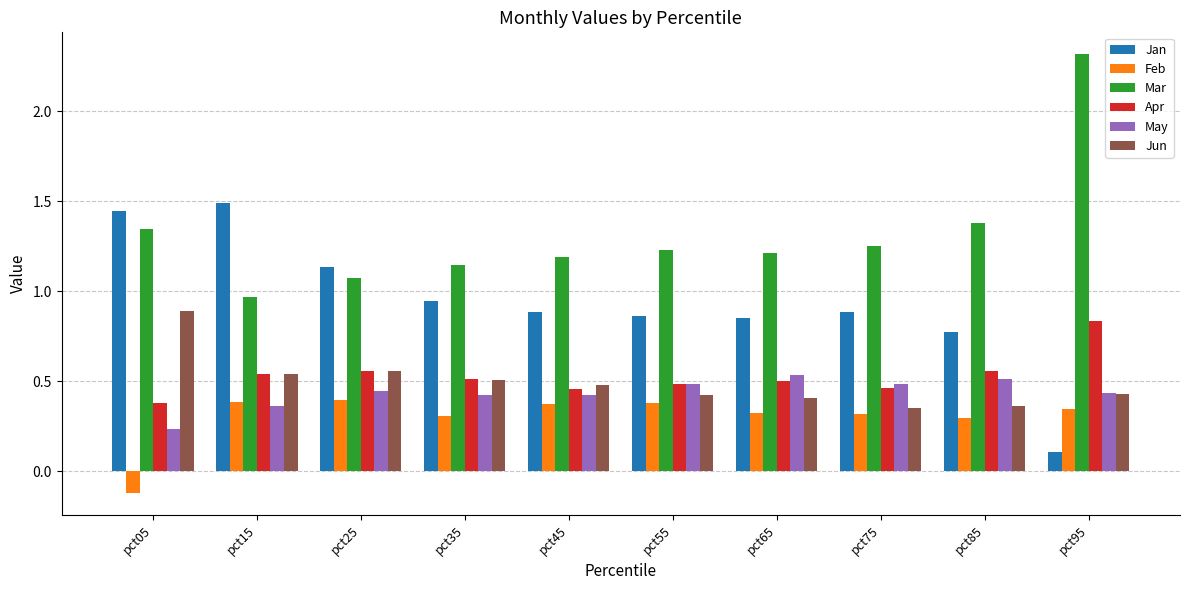

Are the bars horizontal?

No